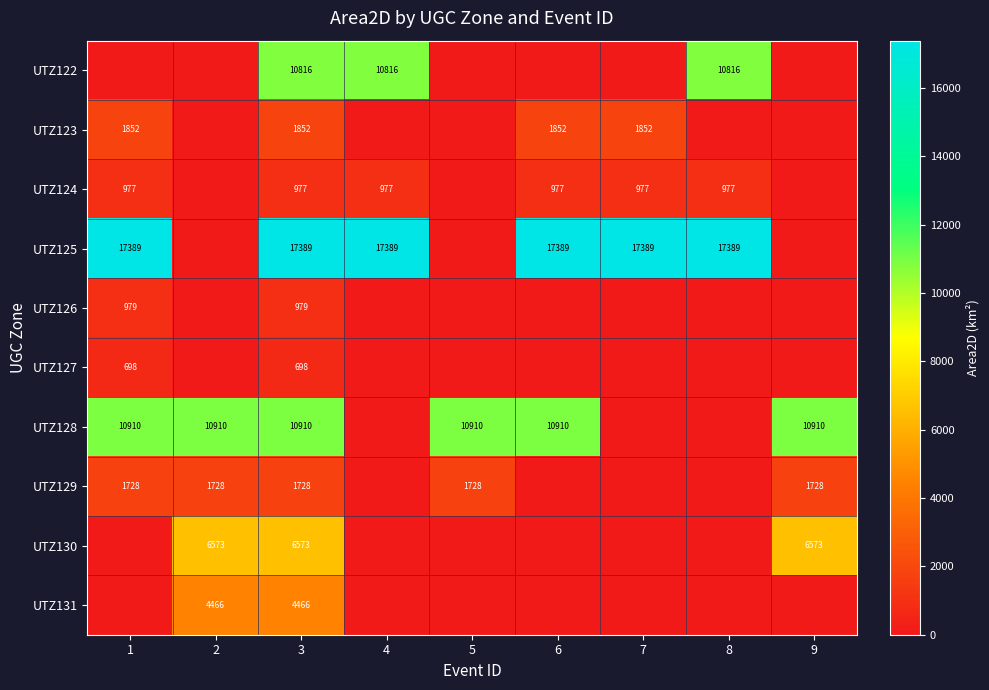

Between 2 and 4, which is larger?

4